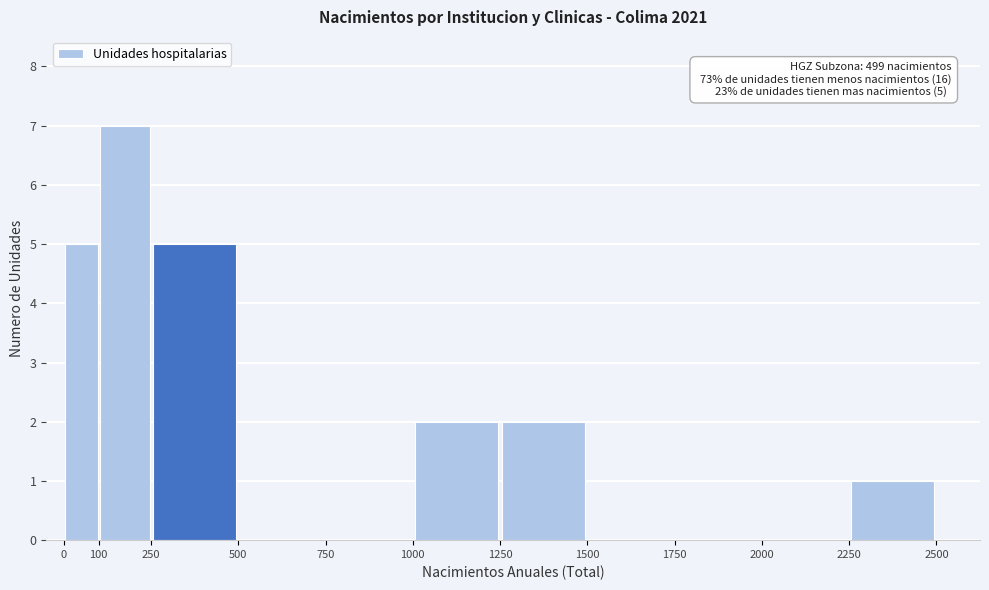

Which range on the x-axis has the tallest bar?

100 to 250